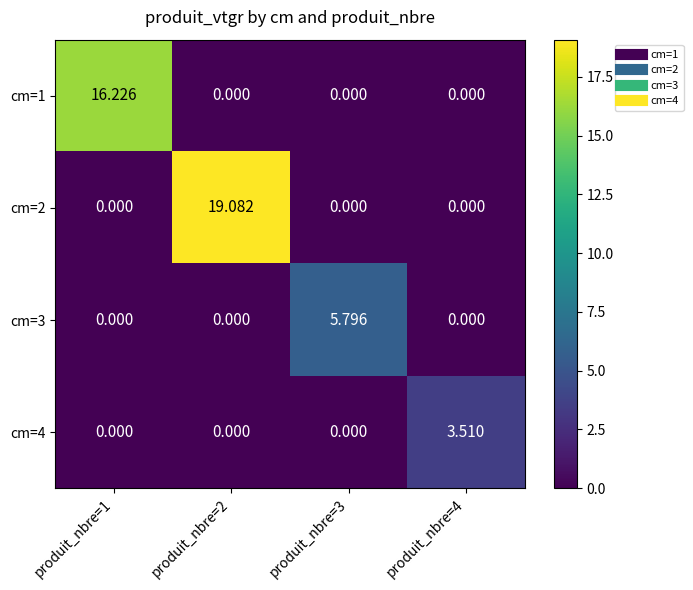

Is the value of cm=2 at produit_nbre=2 greater than the value of cm=1 at produit_nbre=2?

Yes